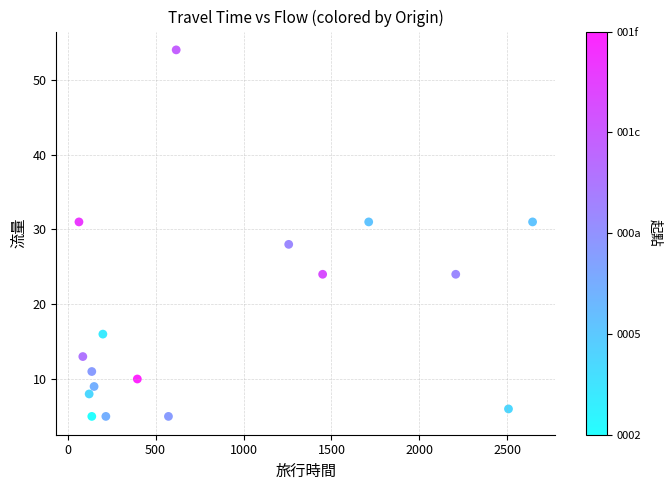

What Y value in the scatter plot is closest to 29?

28